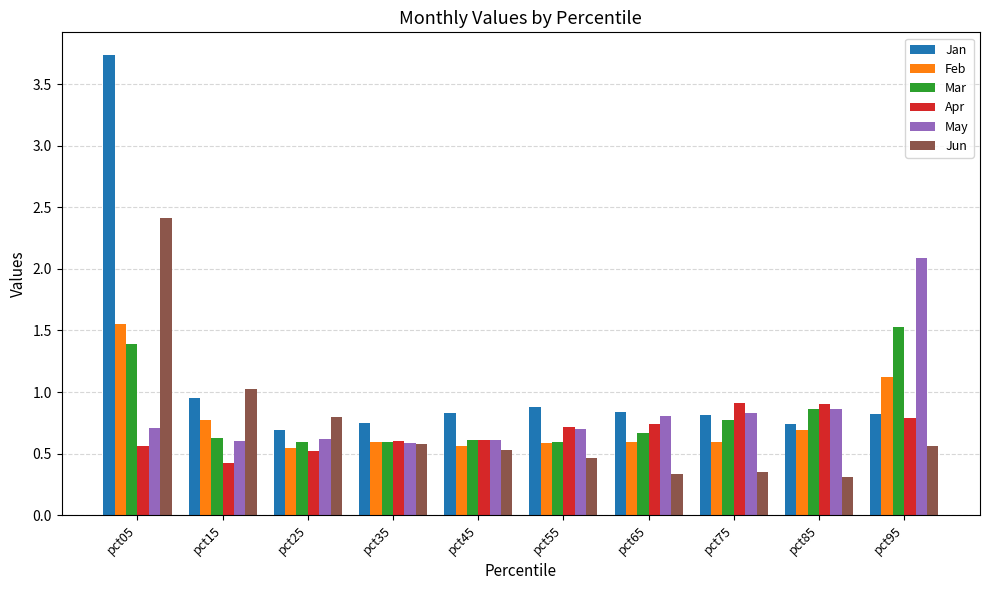

At which label is Feb closest to 1?

pct95